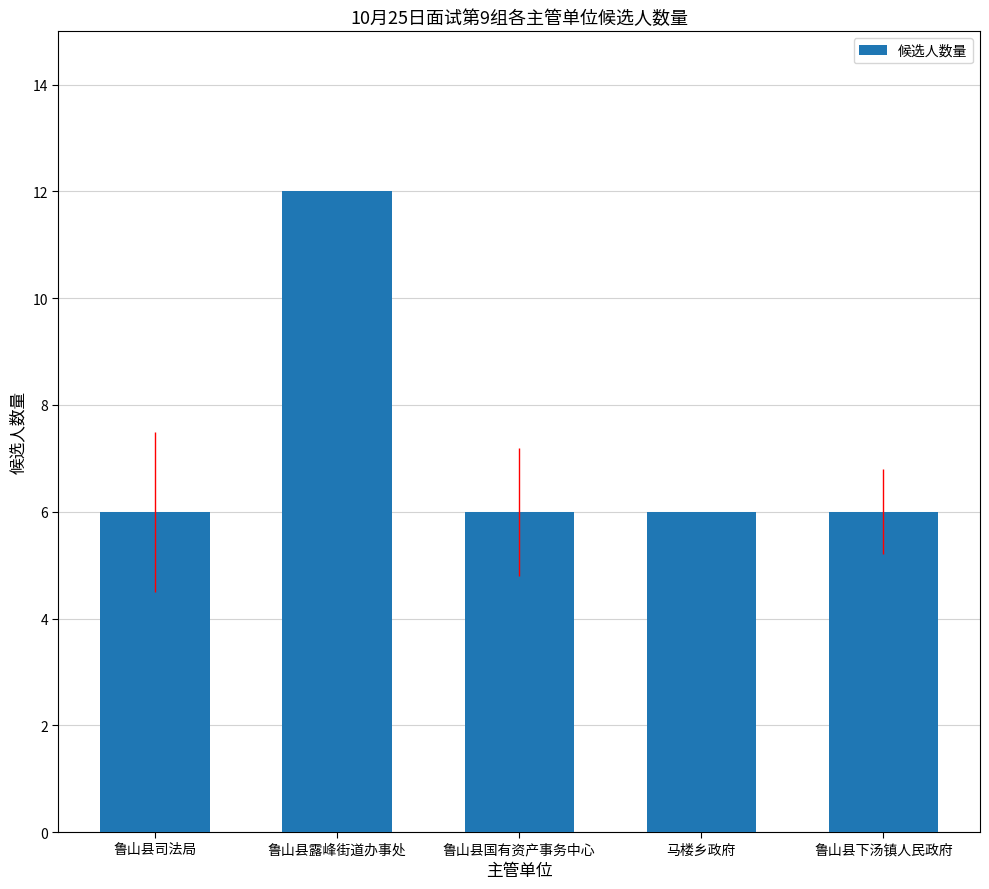

What is the difference between the maximum and minimum values?

6